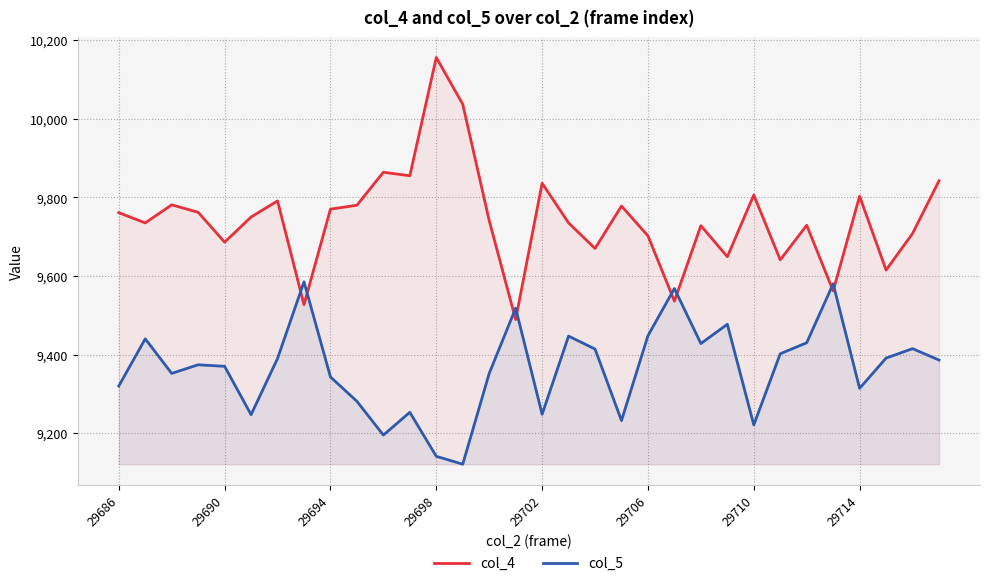

What is the difference between the second highest and minimum values in the col_5 series?

459